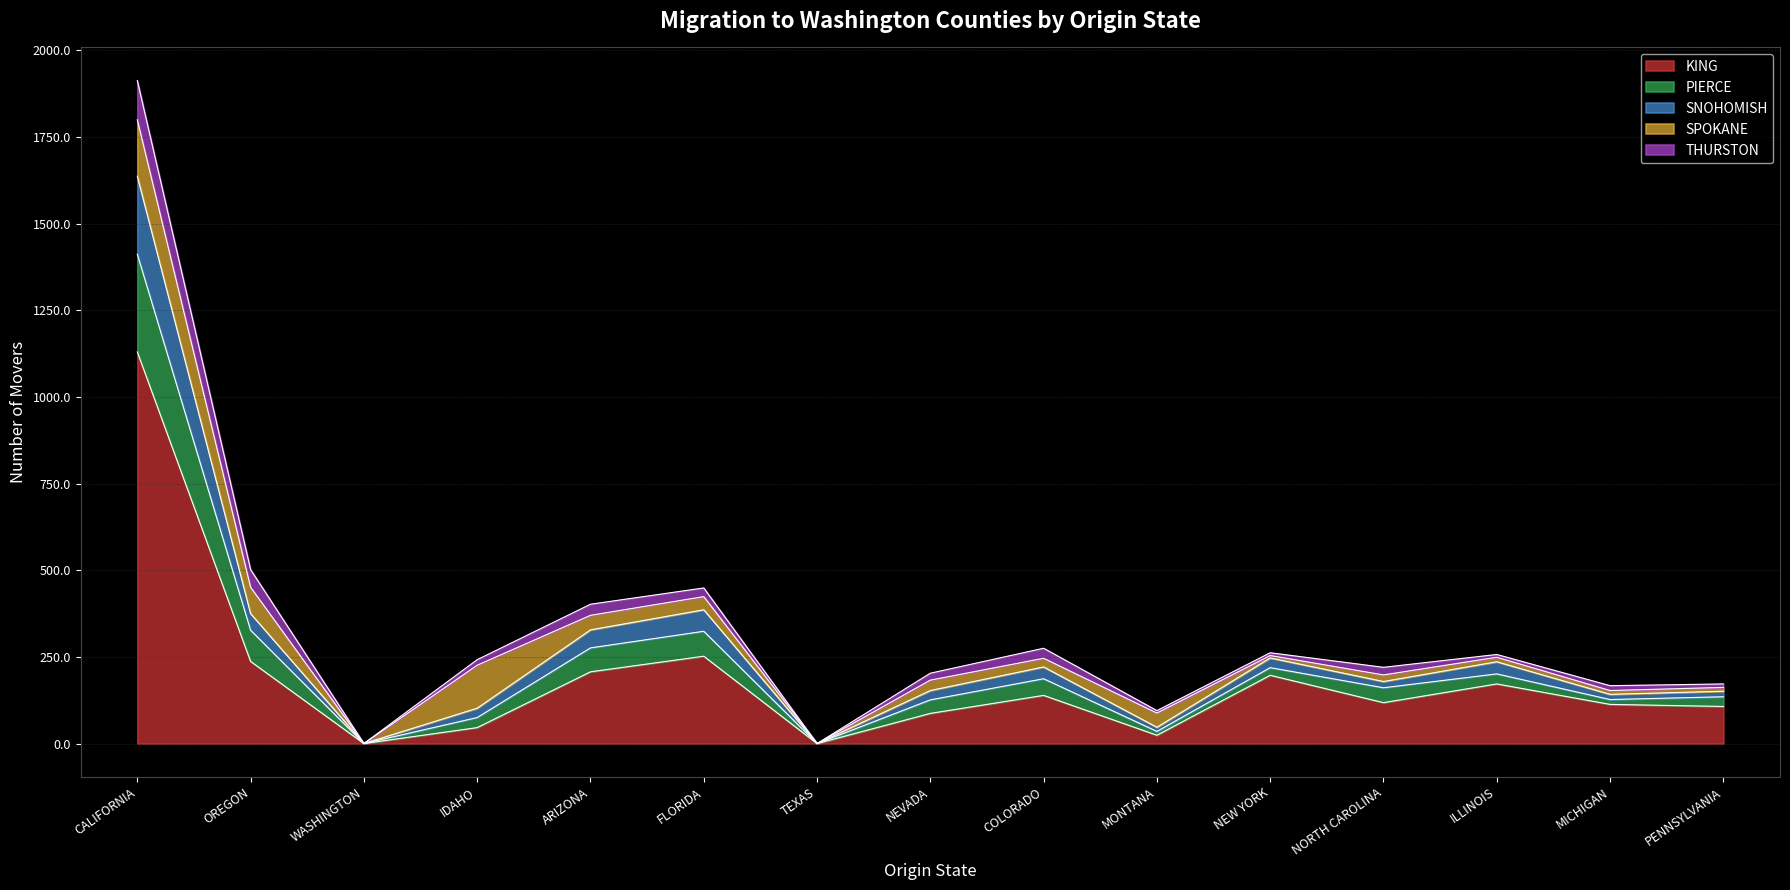

In KING, how many points are higher than both neighbors (excluding endpoints)?

4